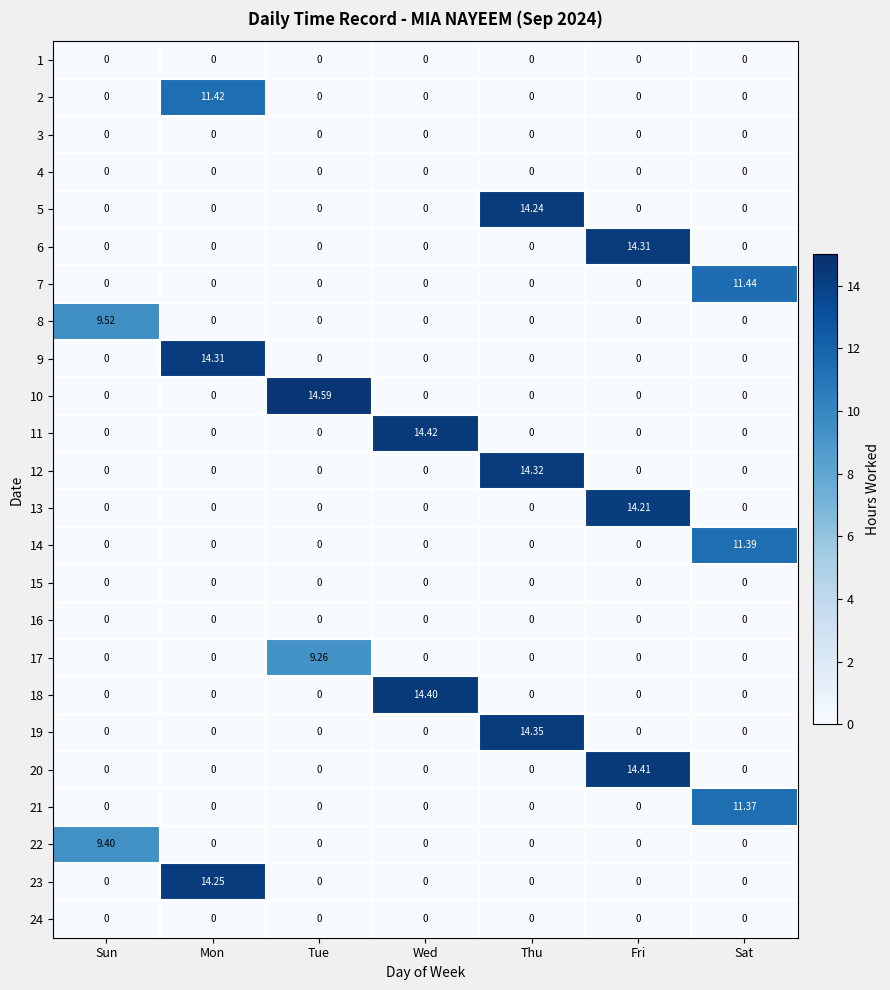

At which category is the sum across all series the highest?

Fri